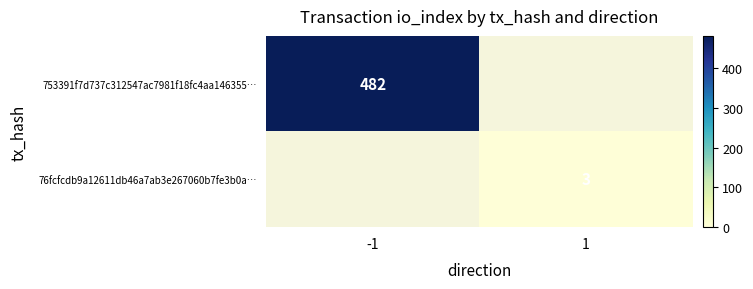

True or false: 76fcfcdb9a12611db46a7ab3e267060b7fe3b0a… has a value of 5 at 1.

False